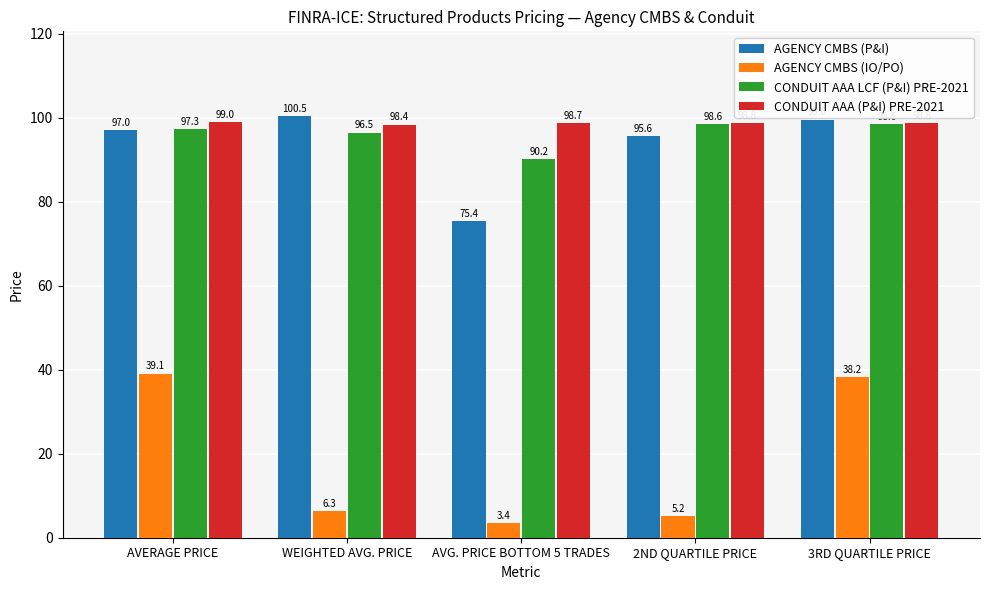

Read the CONDUIT AAA LCF (P&I) PRE-2021 value at 2ND QUARTILE PRICE.

98.6